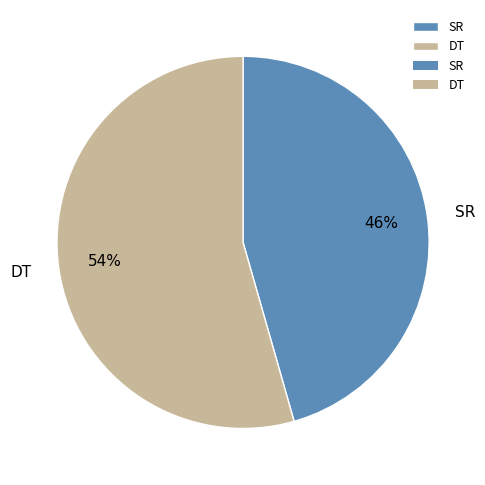

What percentage is the SR slice, to the nearest percent?

46%